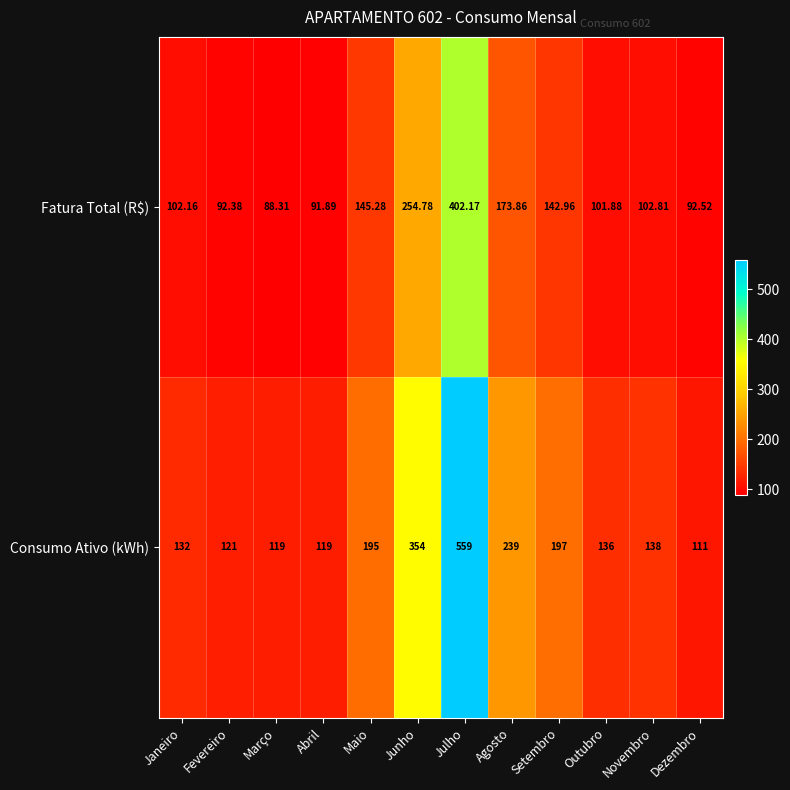

Which series has the largest total across all categories?

Consumo Ativo (kWh)